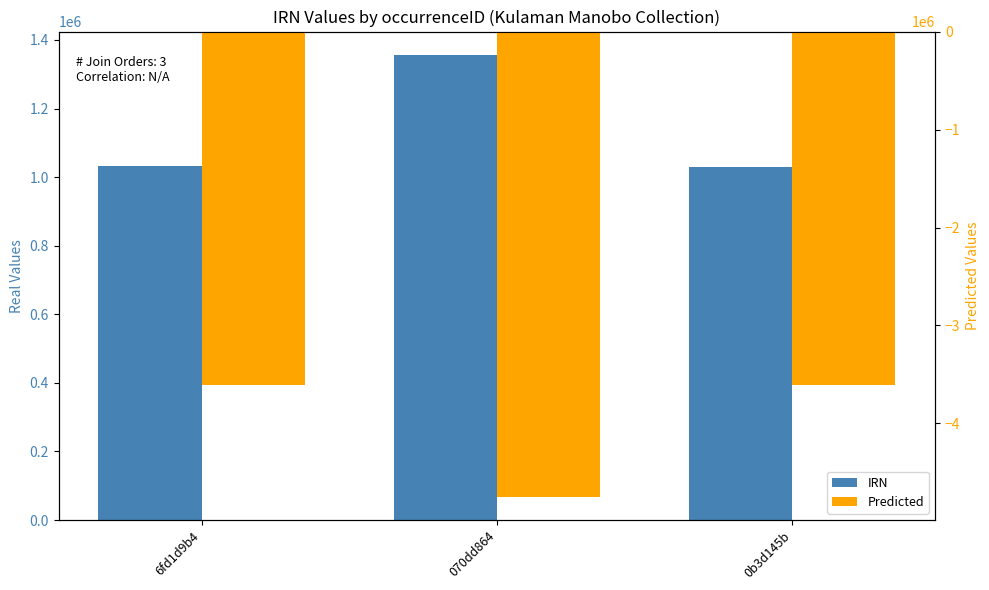

Where does the IRN series first go above 1031264?

070dd864